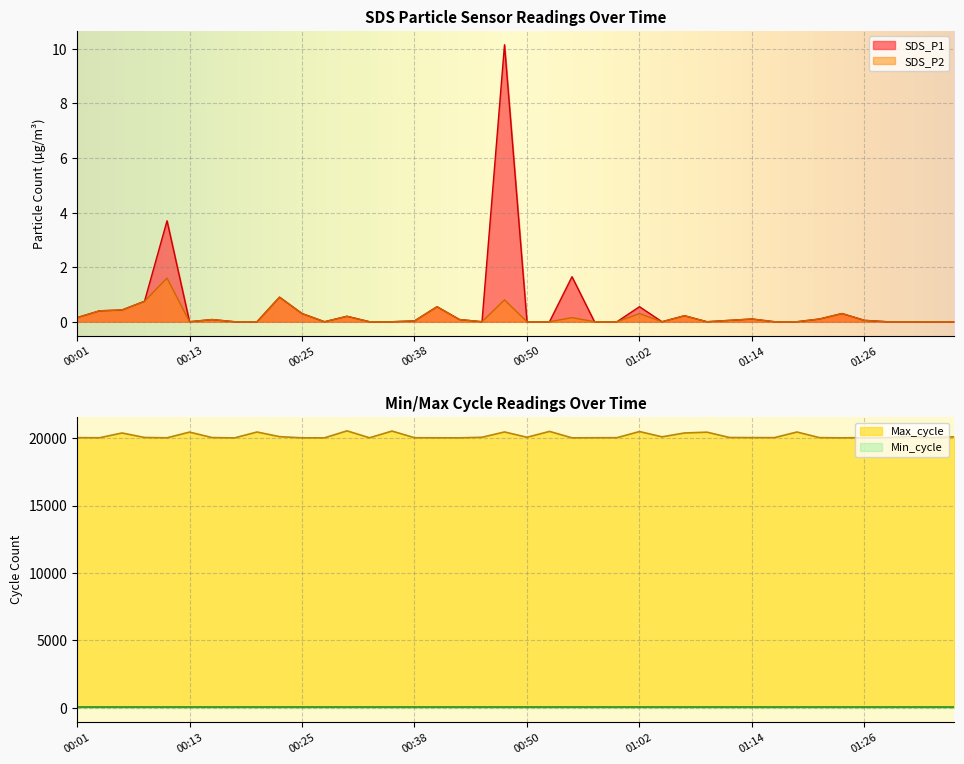

True or false: Max_cycle has more than 1 interior local peaks.

True